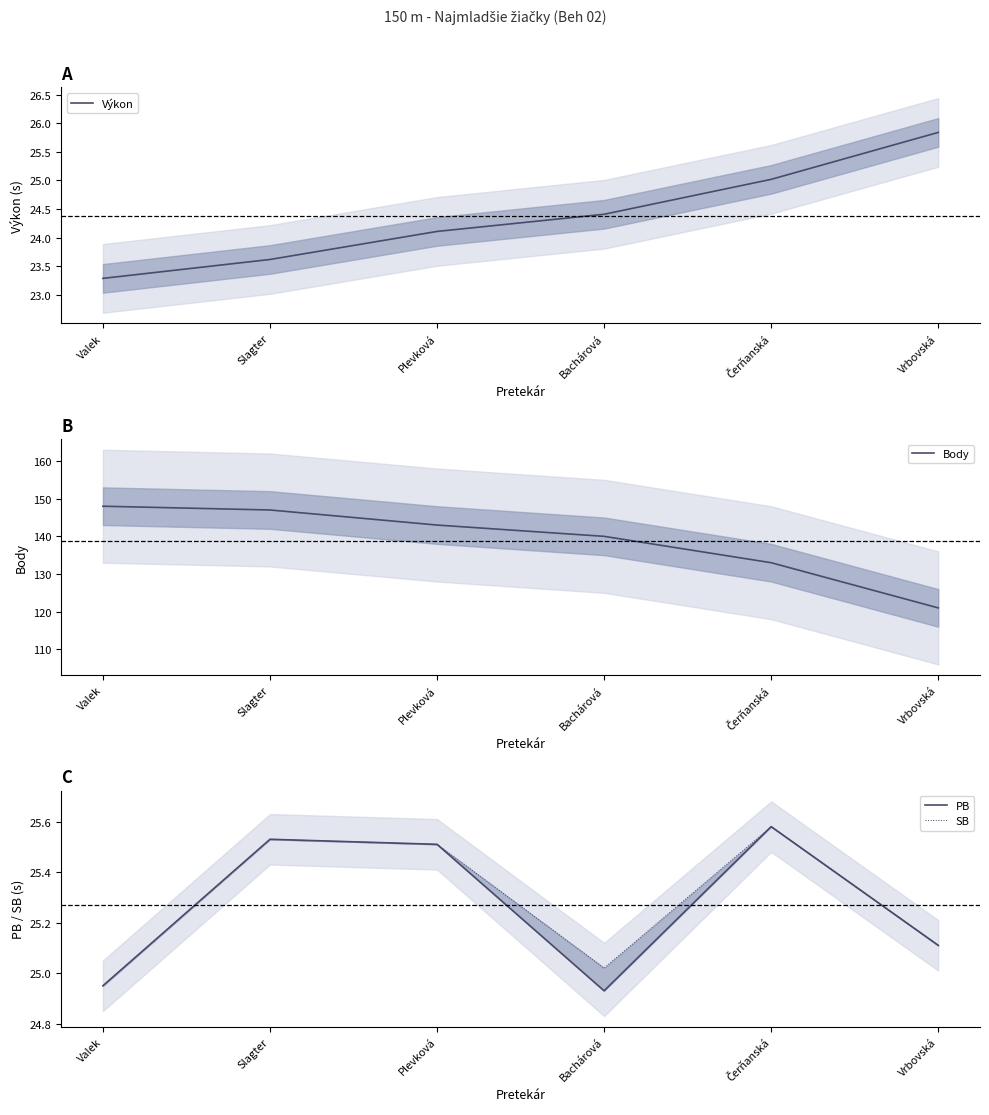

The value of Body at Valek is 148.0. True or false?

True